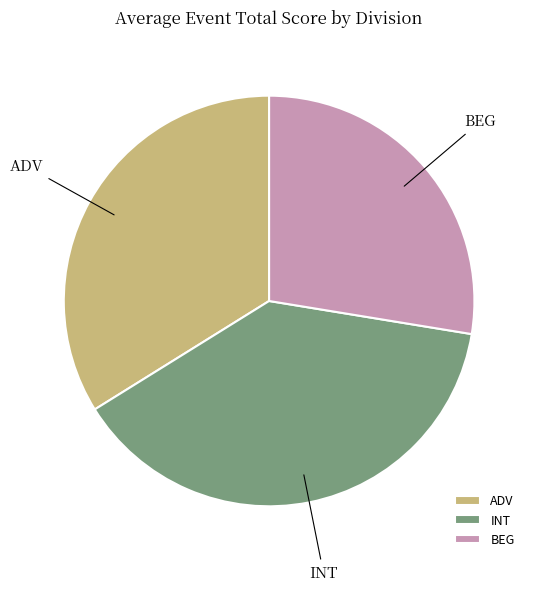

True or false: BEG accounts for 28% of the total.

True